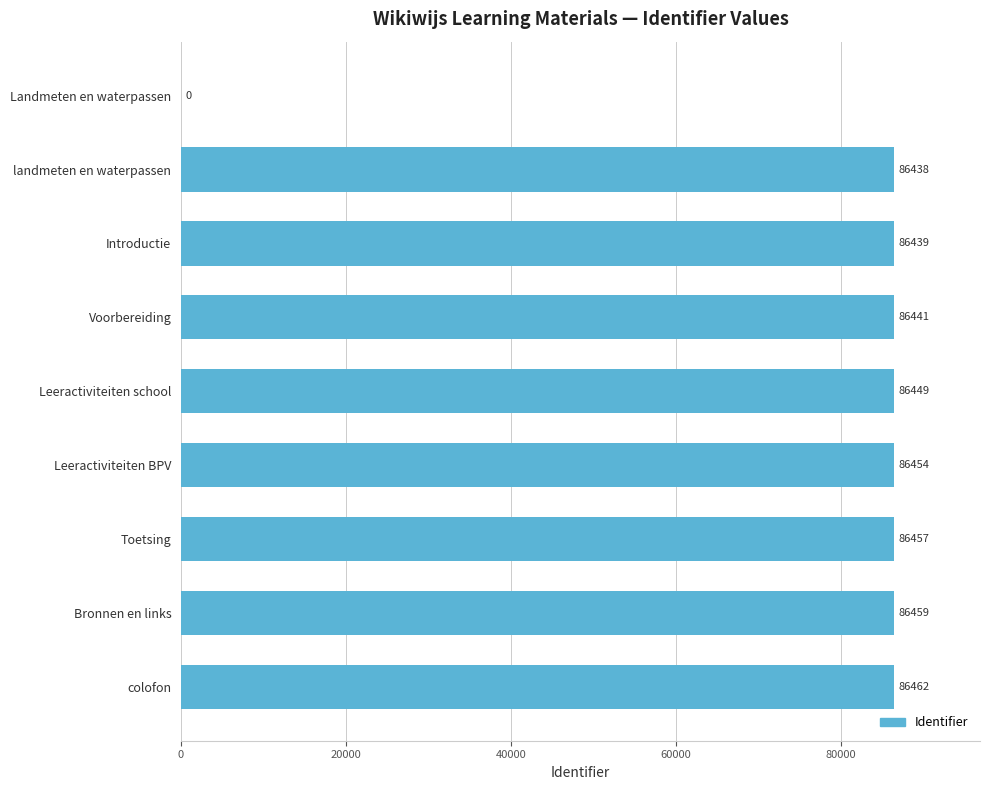

Count the number of data series in this chart.

1